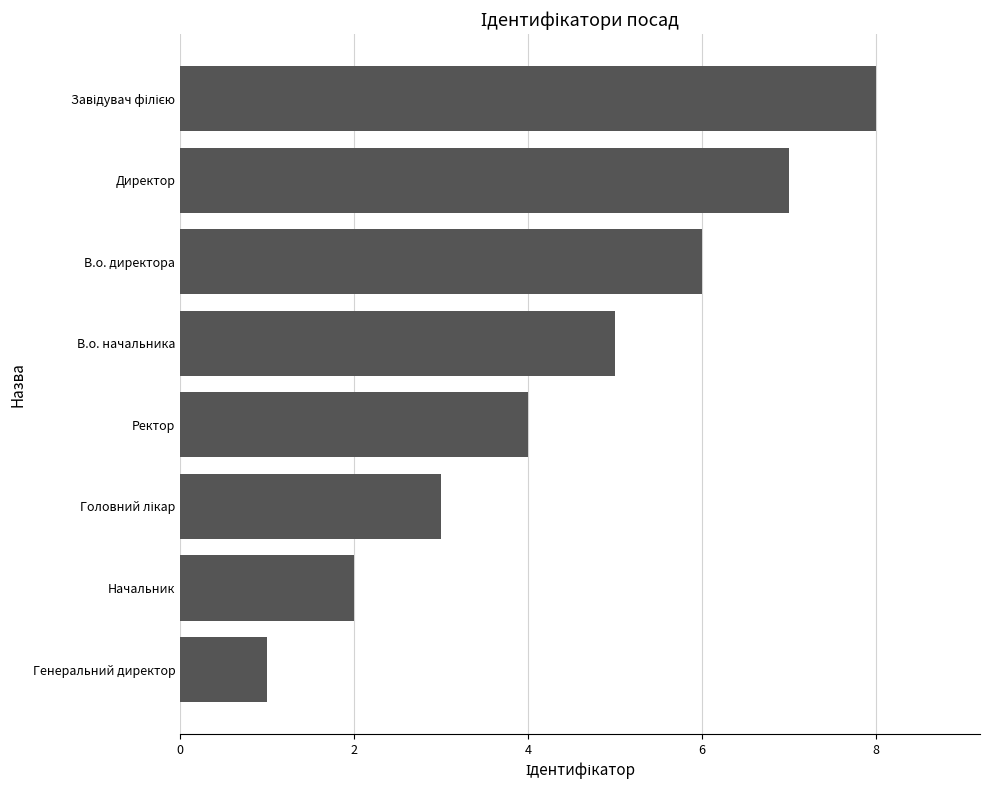

Is it true that the value at Директор is 3?

False